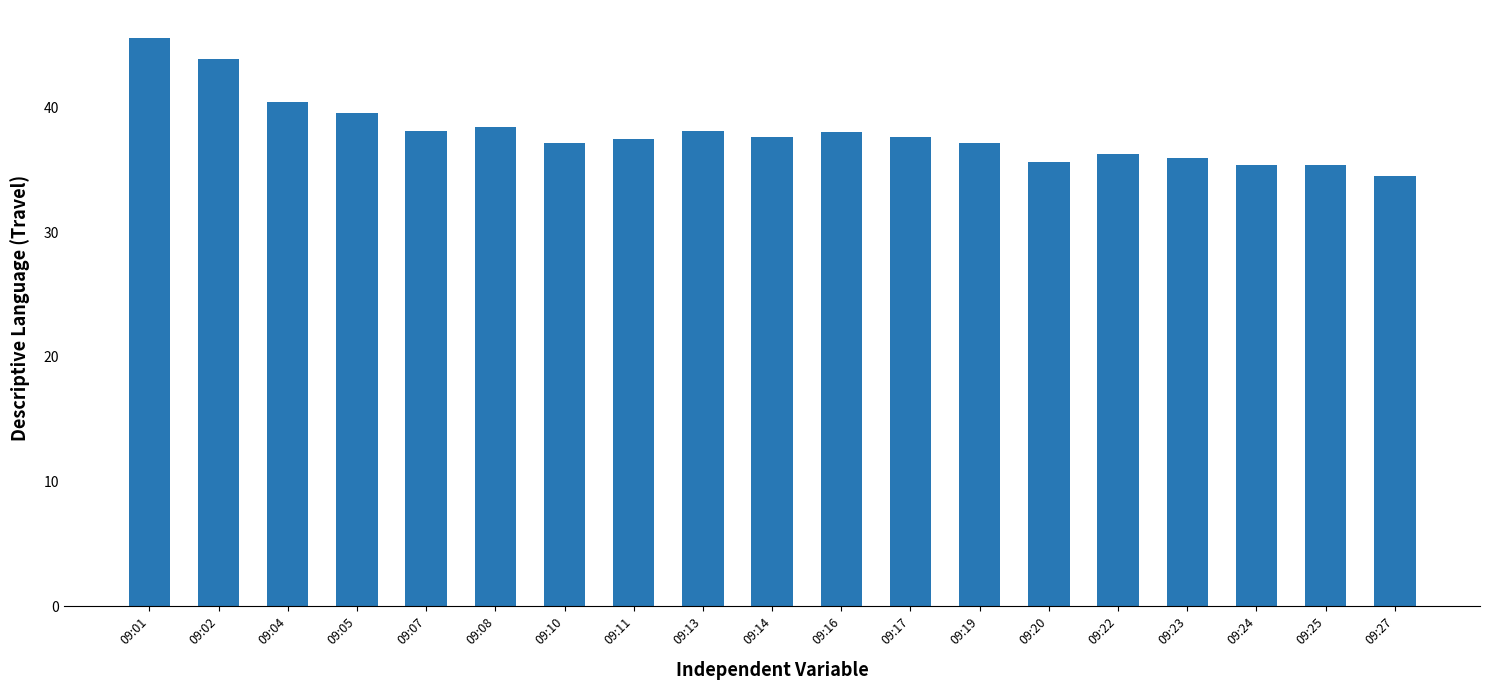

Are the bars grouped side by side (vs. stacked)?

No